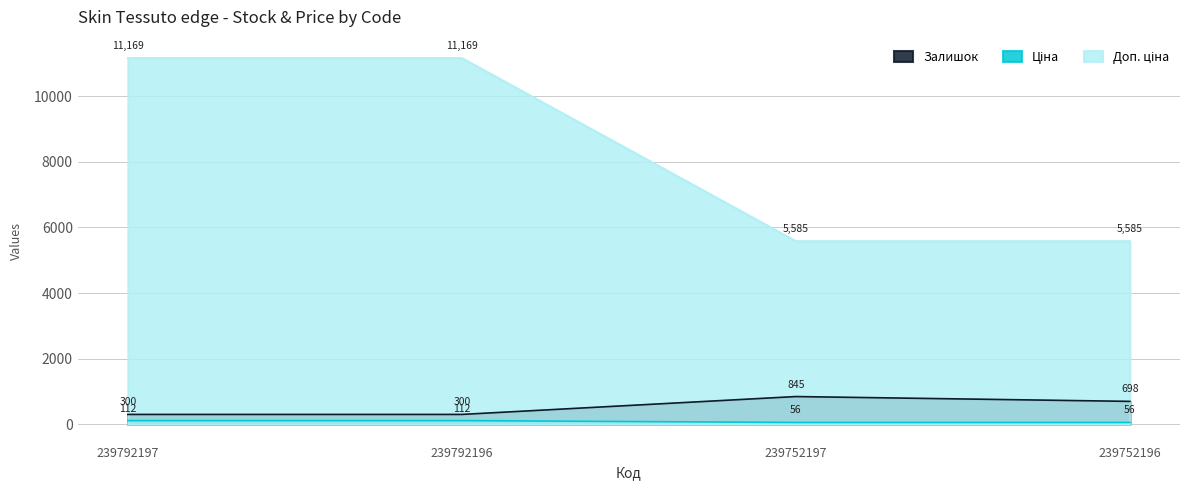

True or false: Ціна has more than 0 points higher than both neighbors.

False